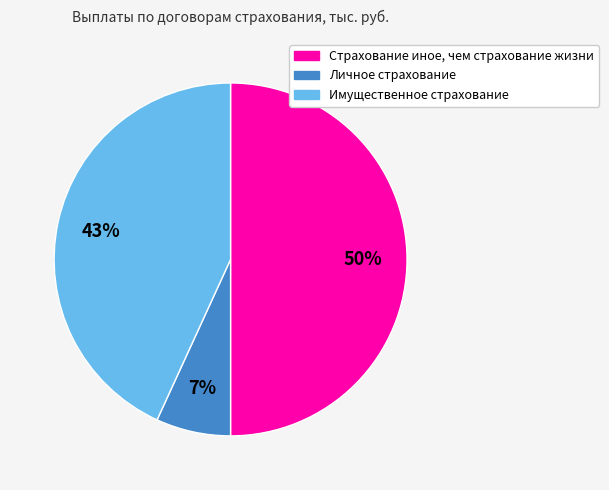

How many segments does this pie chart have?

3